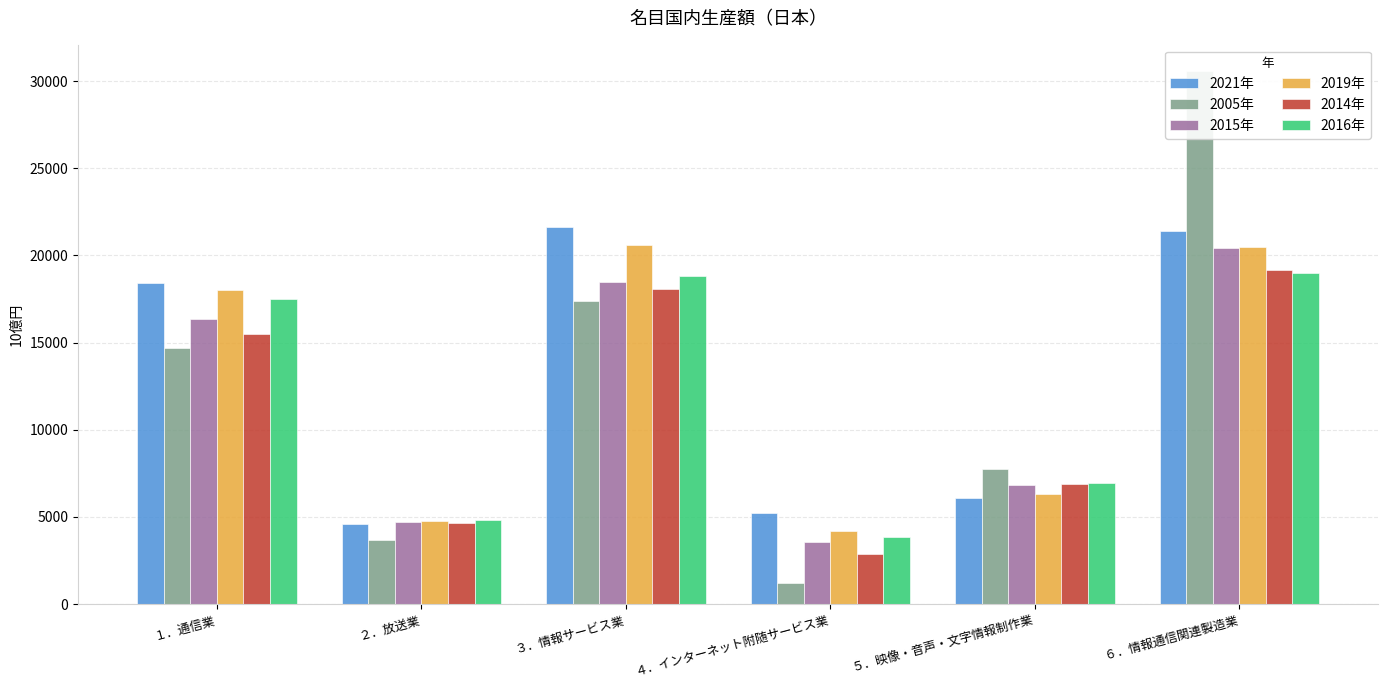

The 2016年 series shows 11808.9 at ５．映像・音声・文字情報制作業. True or false?

False